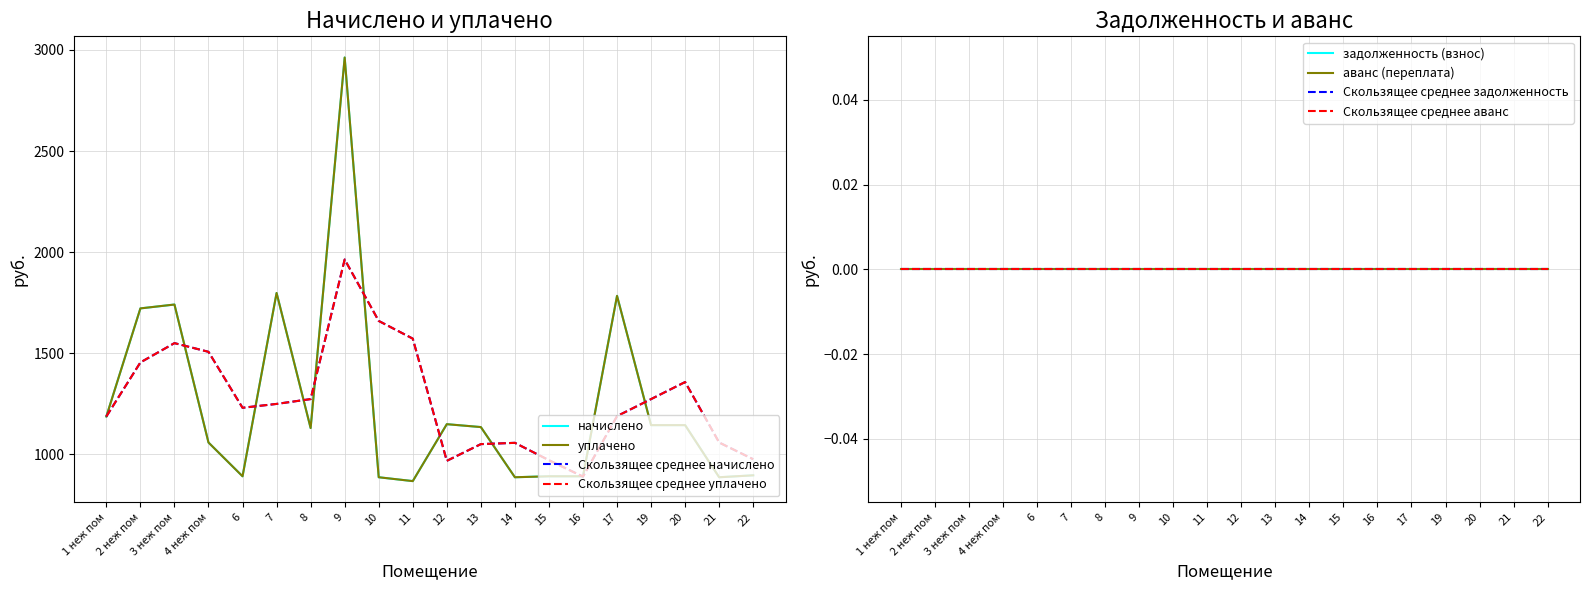

What position from the left is 9?

8